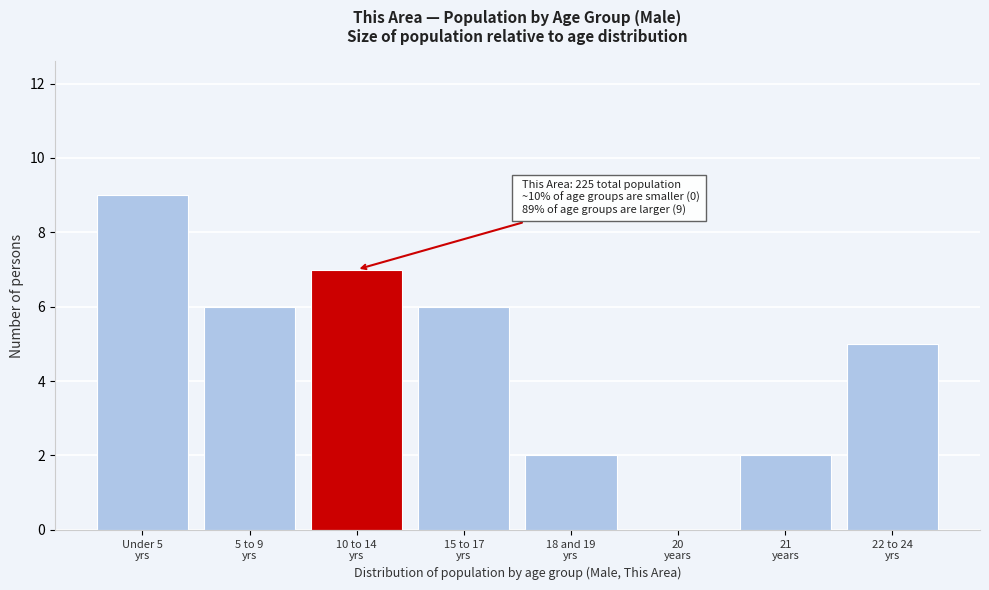

What is the sum of all values?

37